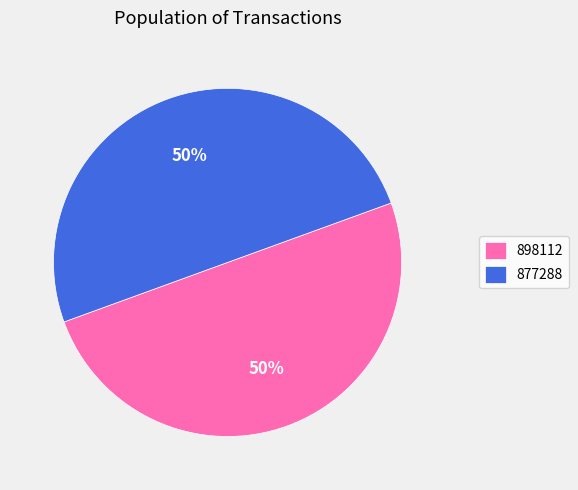

To the nearest percent, what is the combined percentage of 898112 and 877288?

100%